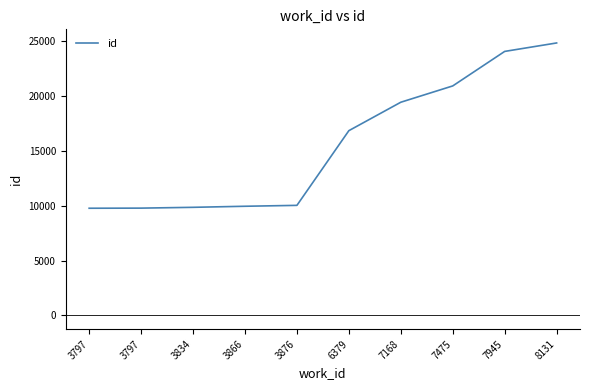

Is it true that the value at 3797 is 15056?

False